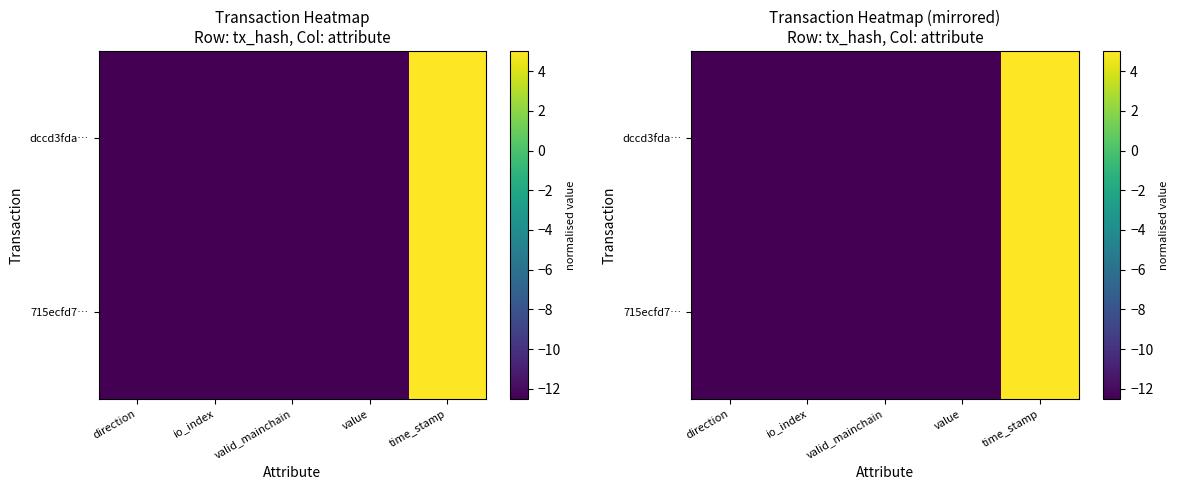

List the labels in order of dccd3fda… value, smallest first.

direction, valid_mainchain, io_index, value, time_stamp